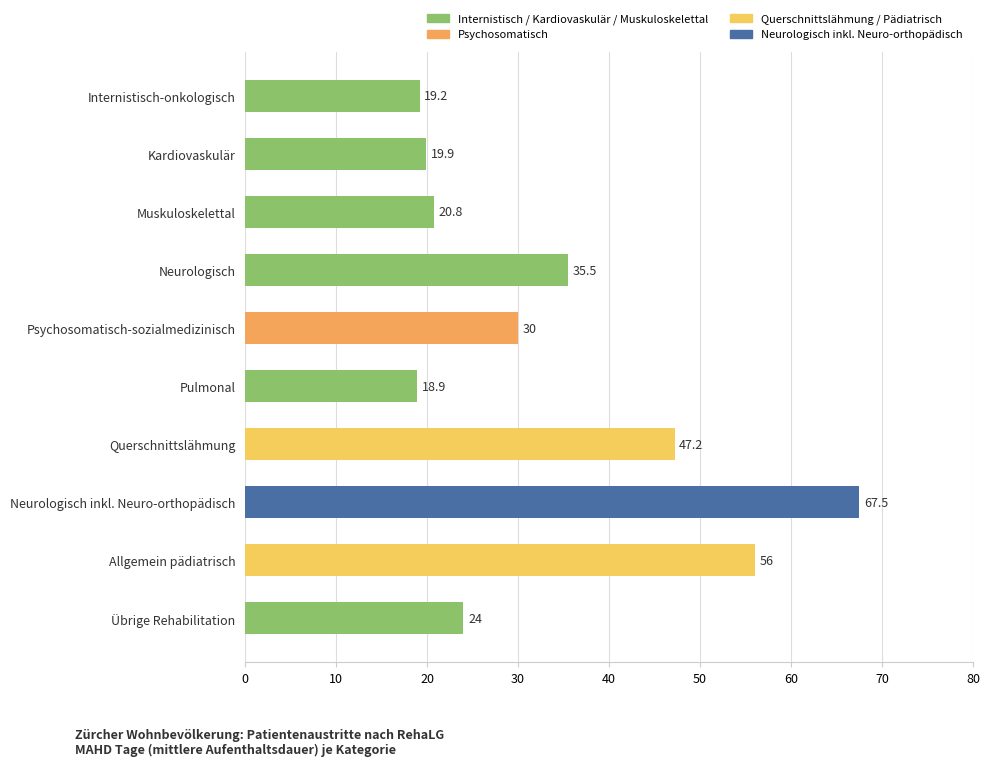

True or false: the data shows 26.7 at Internistisch-onkologisch.

False